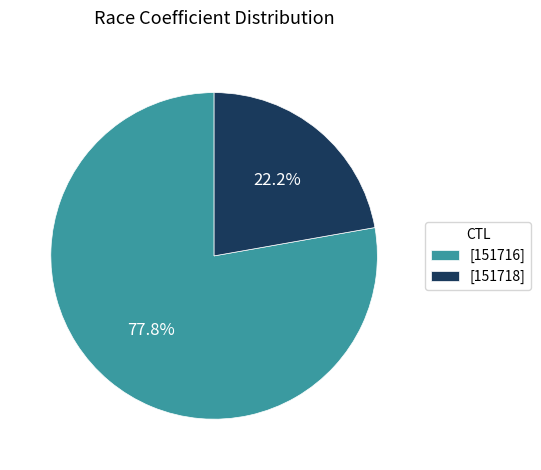

What is the largest slice in the pie chart?

[151716]